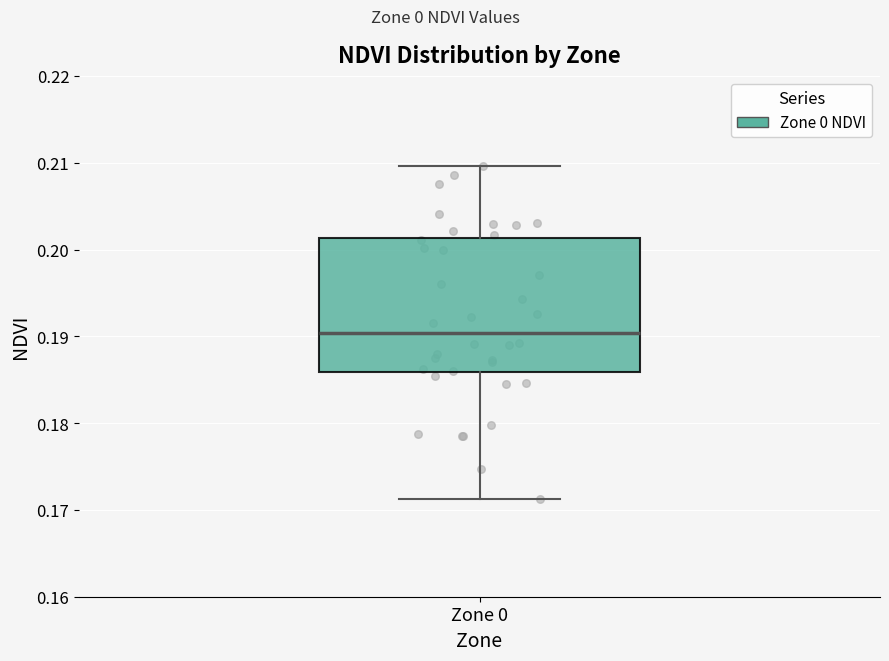

Transcribe this box plot: give where the median line is, the range the box spans, and where the two whiskers end, as read against the y-axis. The values are not printed on the chart, so give them approximately, as read against the axis.

median 0.190, box 0.186 to 0.201, whiskers 0.171 to 0.210